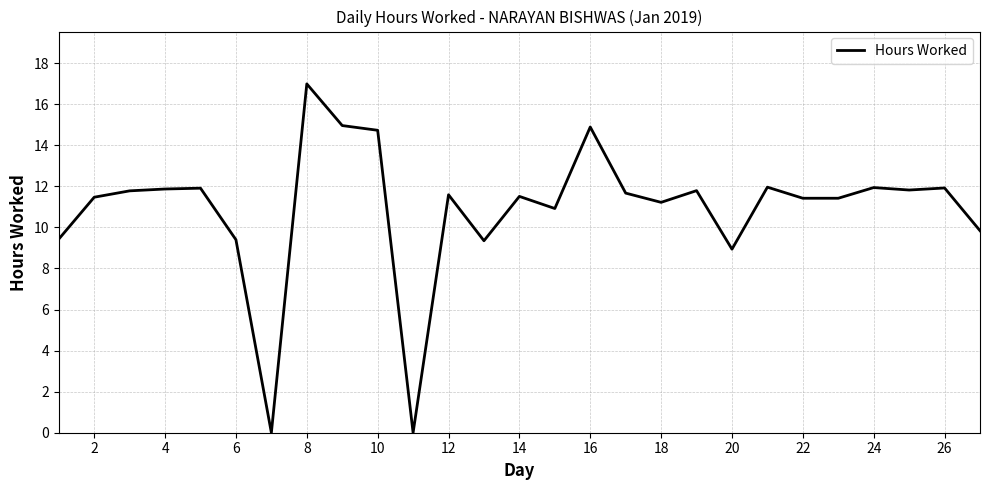

What is the greatest value displayed?

17.0